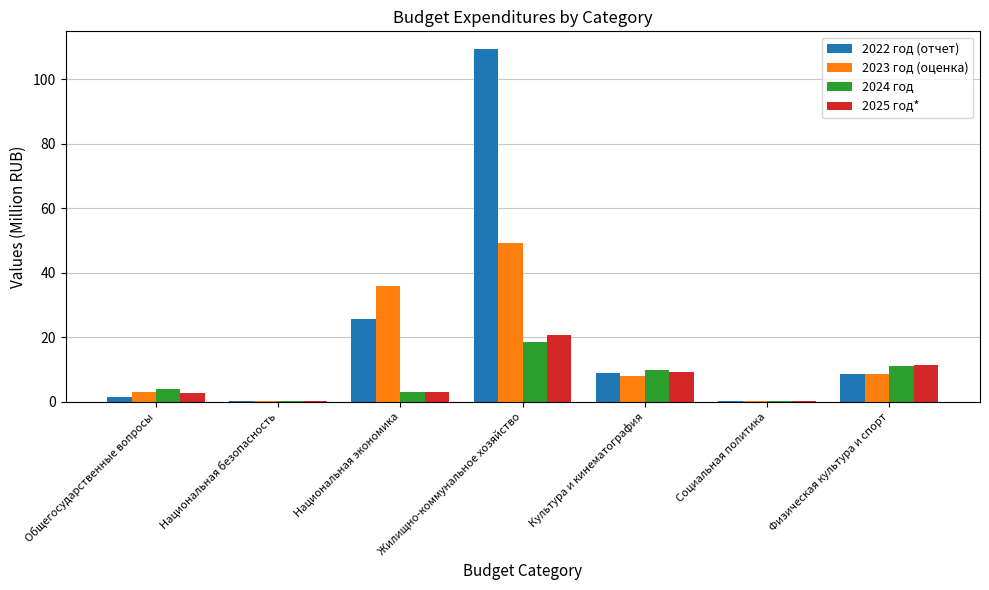

What is the average value of the 2023 год (оценка) series?

15.0